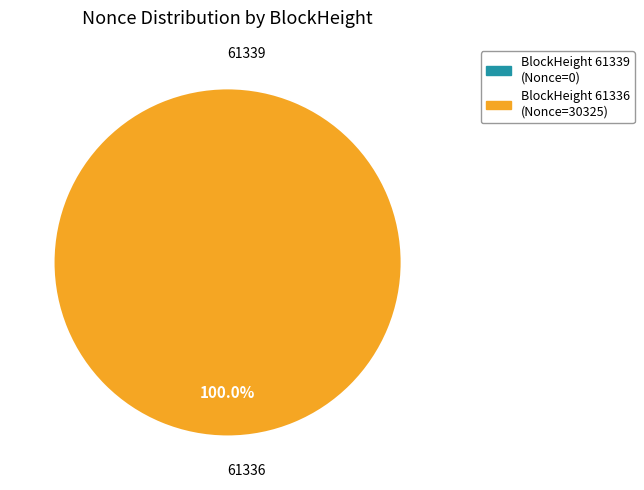

Rank the categories by value from highest to lowest.

61336, 61339